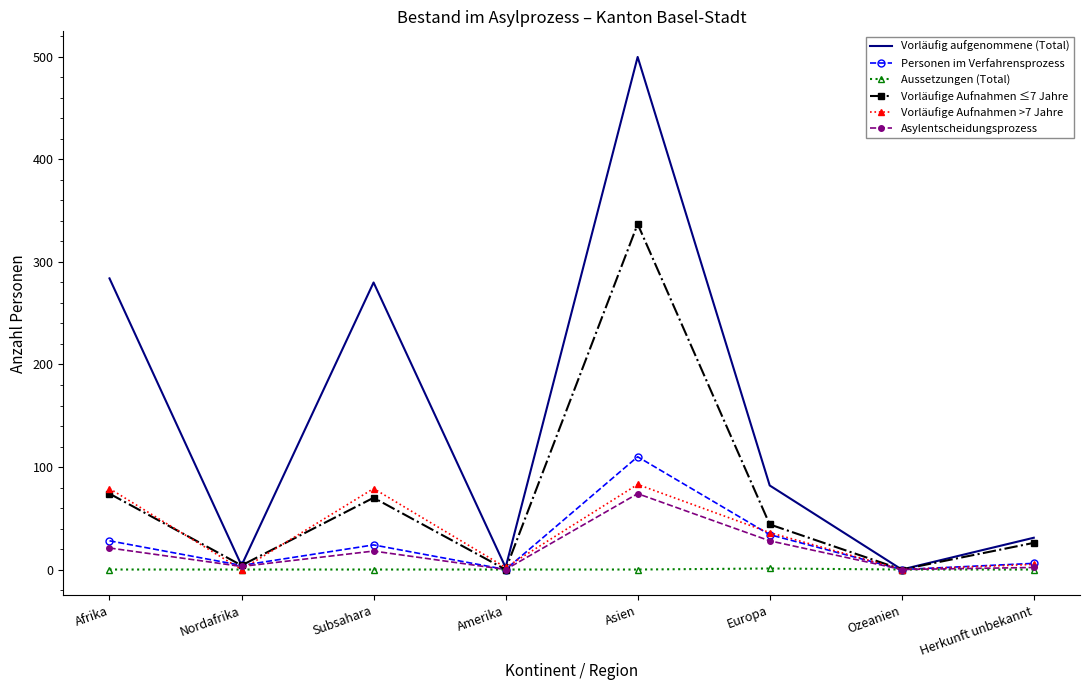

Rank the series by their maximum value, from highest to lowest.

Vorläufig aufgenommene (Total), Vorläufige Aufnahmen ≤7 Jahre, Personen im Verfahrensprozess, Vorläufige Aufnahmen >7 Jahre, Asylentscheidungsprozess, Aussetzungen (Total)